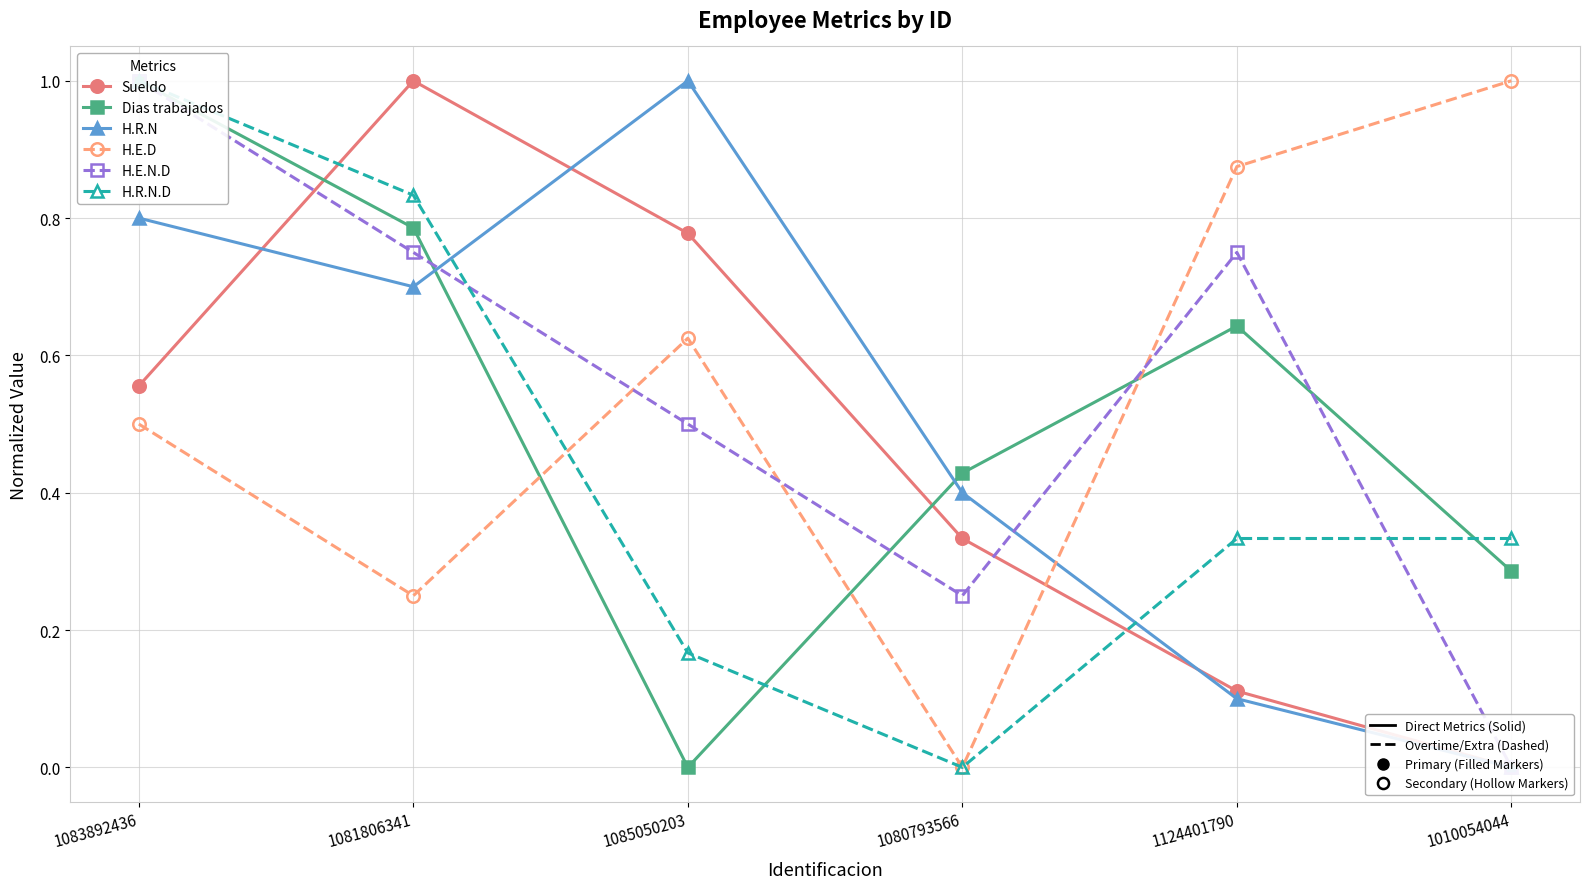

How many distinct data groups are displayed?

6